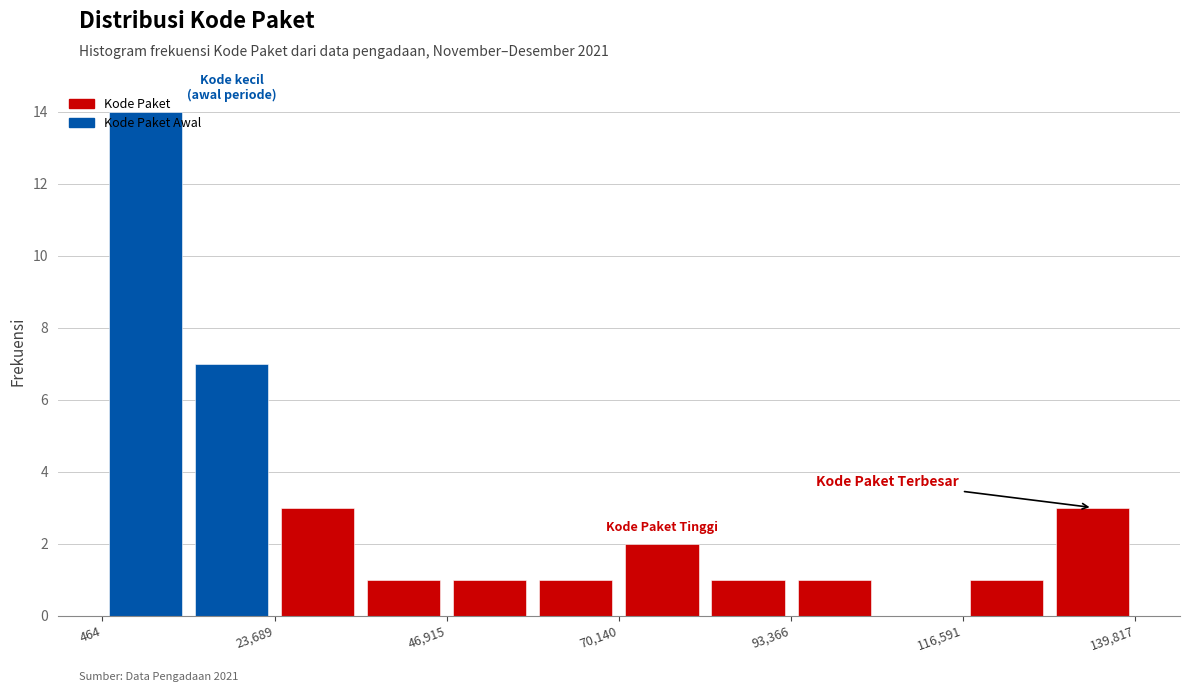

Around what value on the x-axis is the tallest bar? Give the approximate position of its centre, as read against the axis.

5000